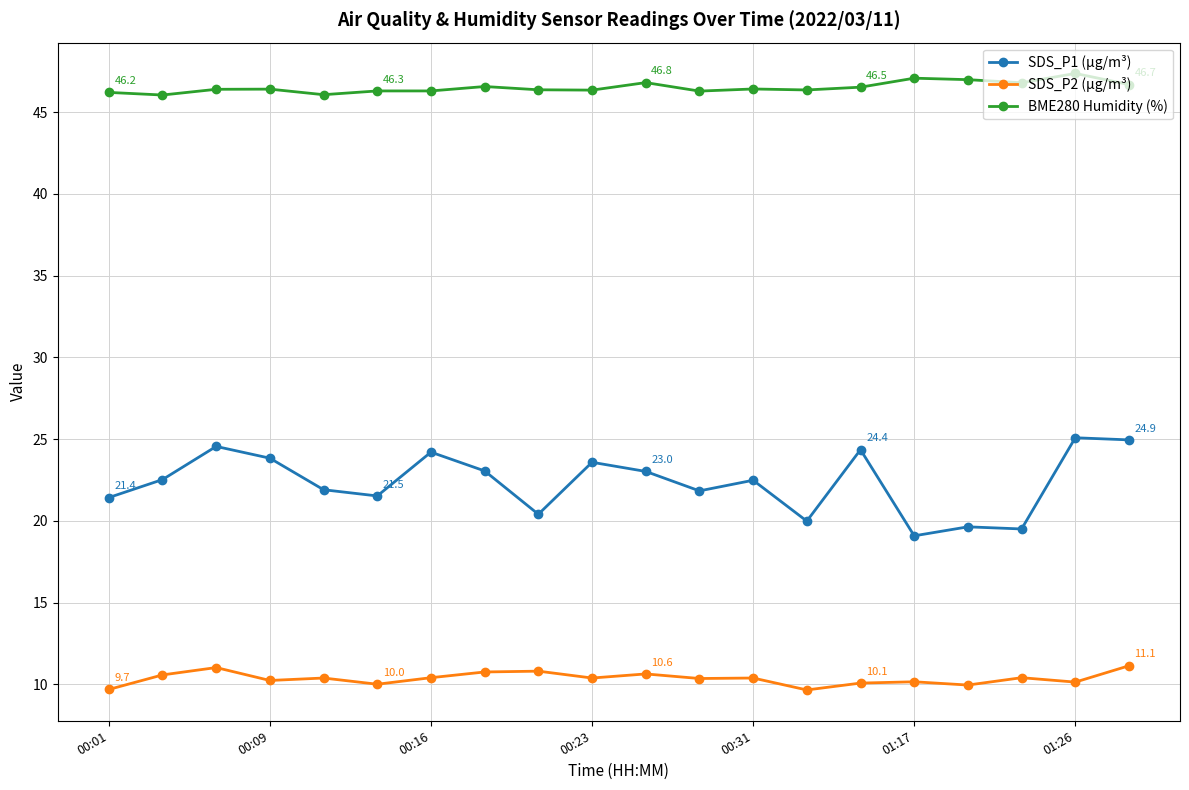

Which series has the largest total across all categories?

BME280 Humidity (%)